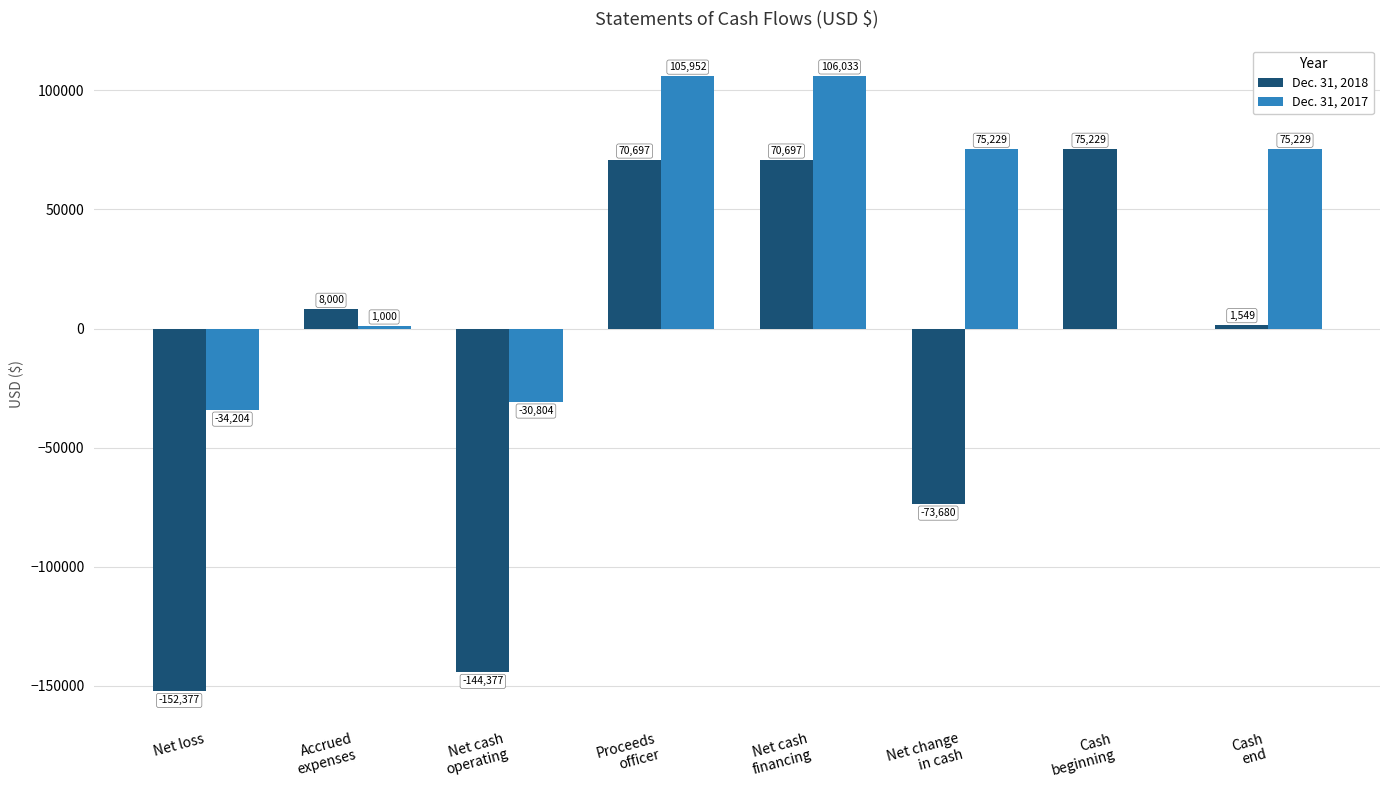

The Dec. 31, 2017 series shows -34204 at Net loss. True or false?

True